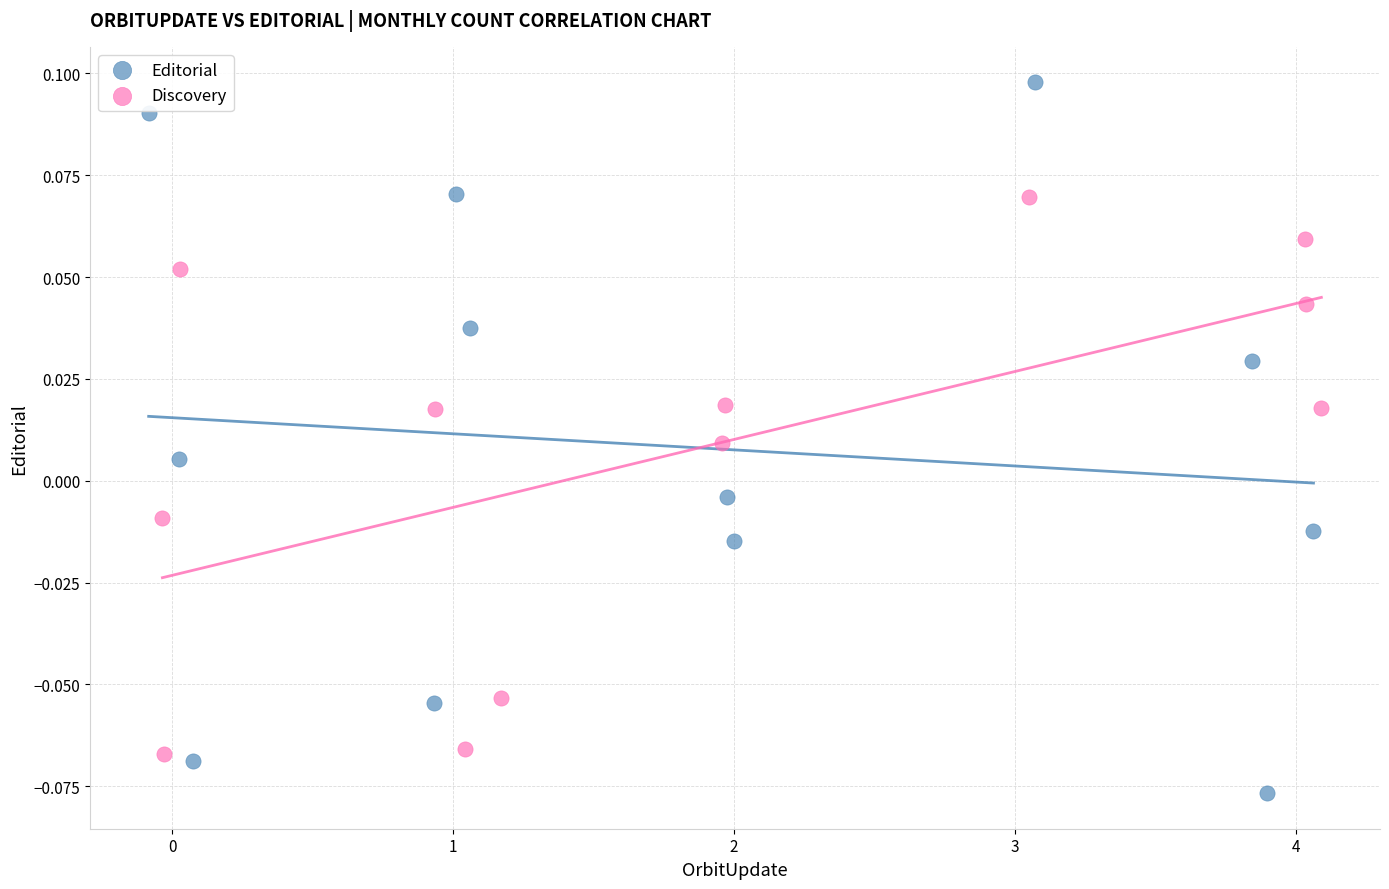

Which series contains the lowest Y value?

Editorial